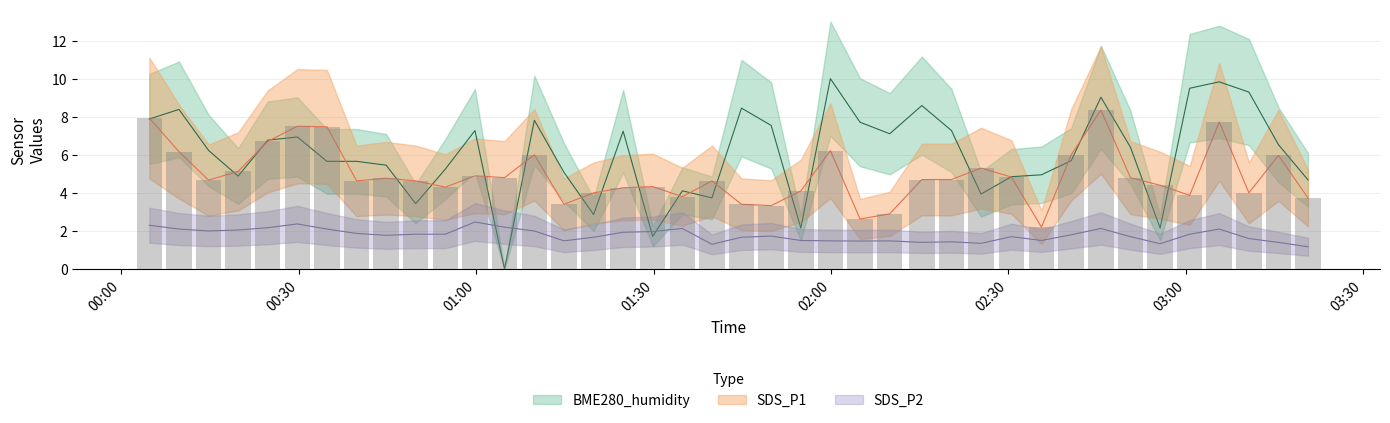

What is the maximum value shown in the chart?

10.0